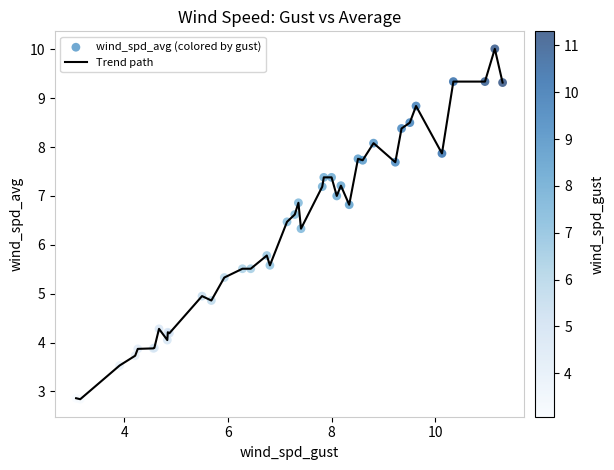

What is the difference between the maximum and minimum values?

7.2